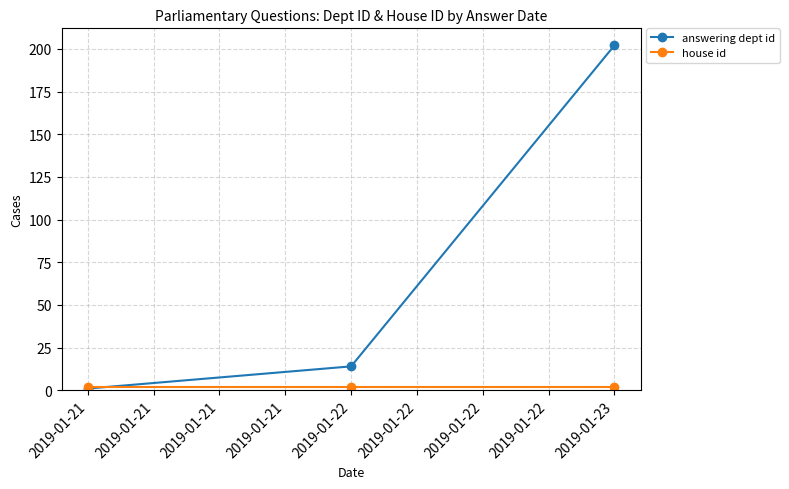

Is it true that answering dept id equals 295 at 2019-01-23?

False